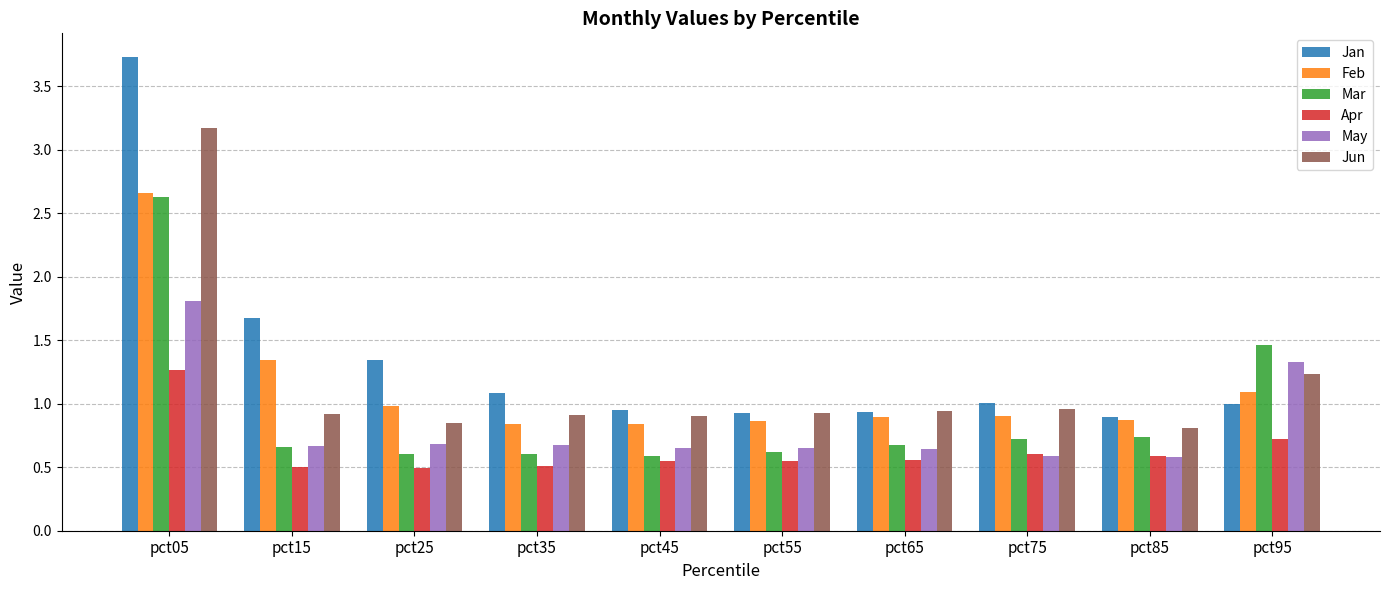

At which category is the sum across all series the highest?

pct05